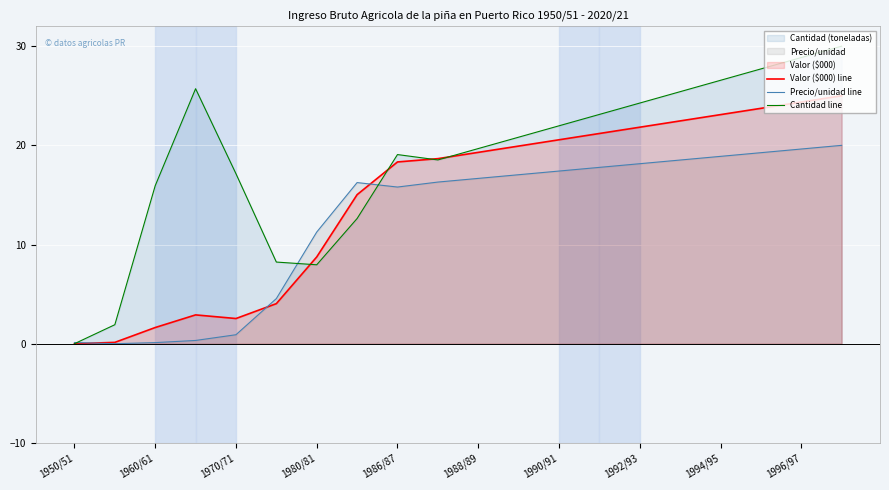

List the series in order of their peak value, lowest first.

Precio/unidad line, Valor ($000) line, Cantidad line